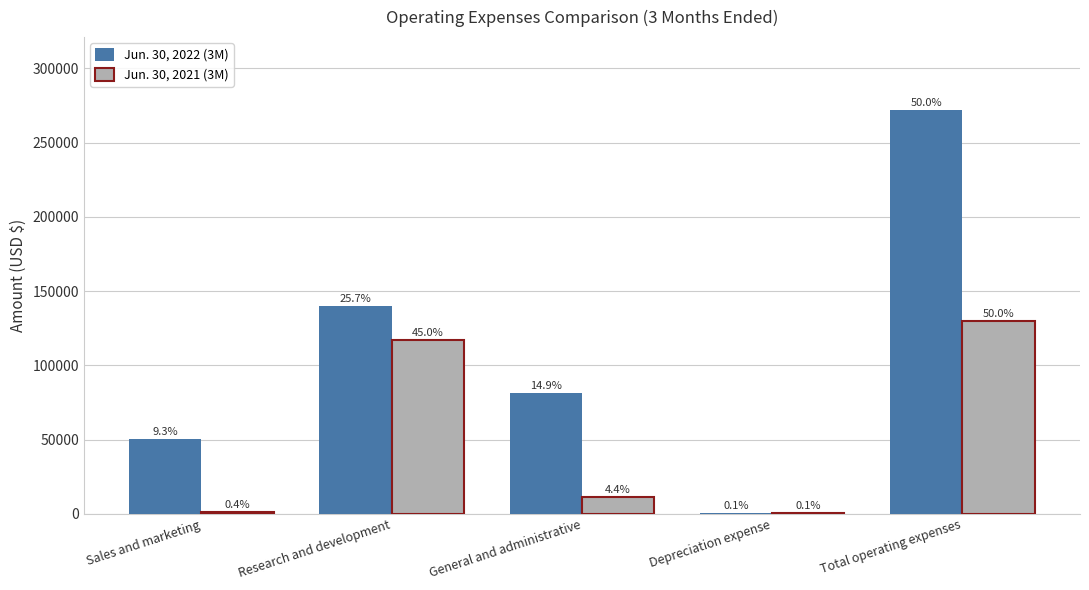

Where does the Jun. 30, 2022 (3M) series first go above 81103?

Research and development